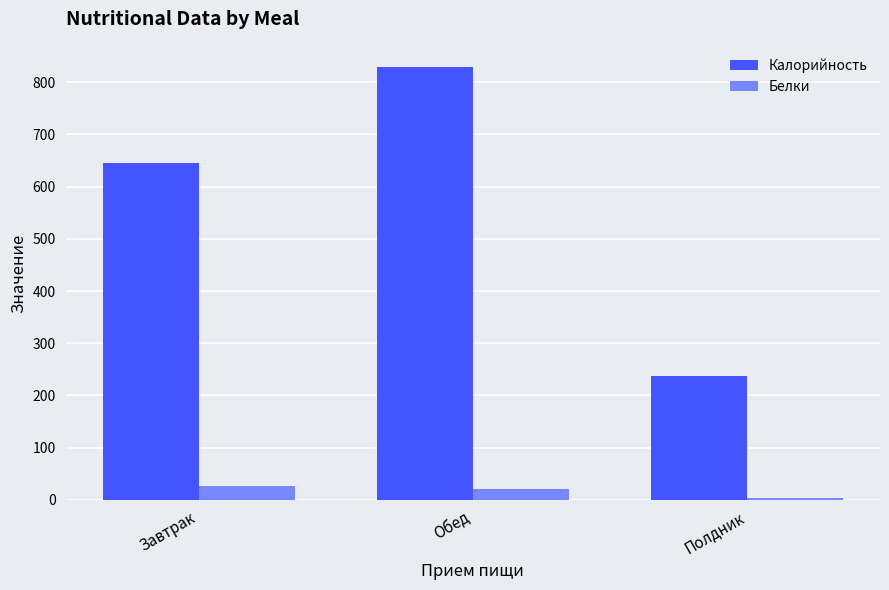

Is the value of Белки at Полдник greater than the value of Калорийность at Завтрак?

No